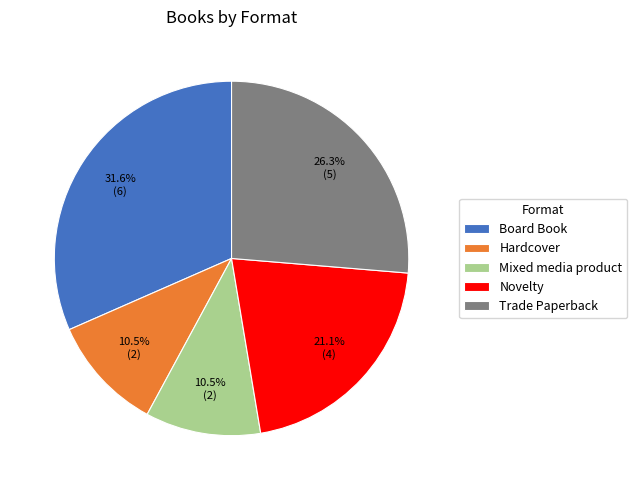

Which category has the biggest portion of the pie?

Board Book